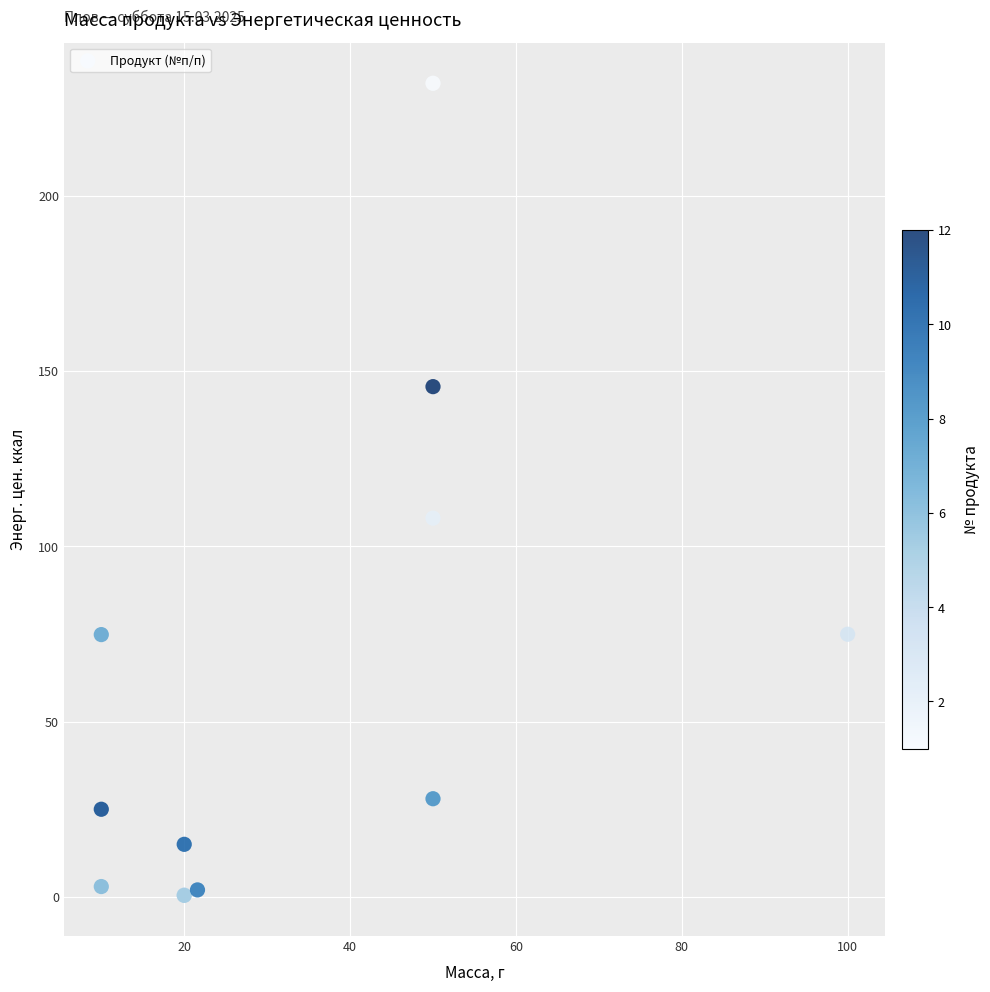

What Y value in the scatter plot is closest to 116?

108.0